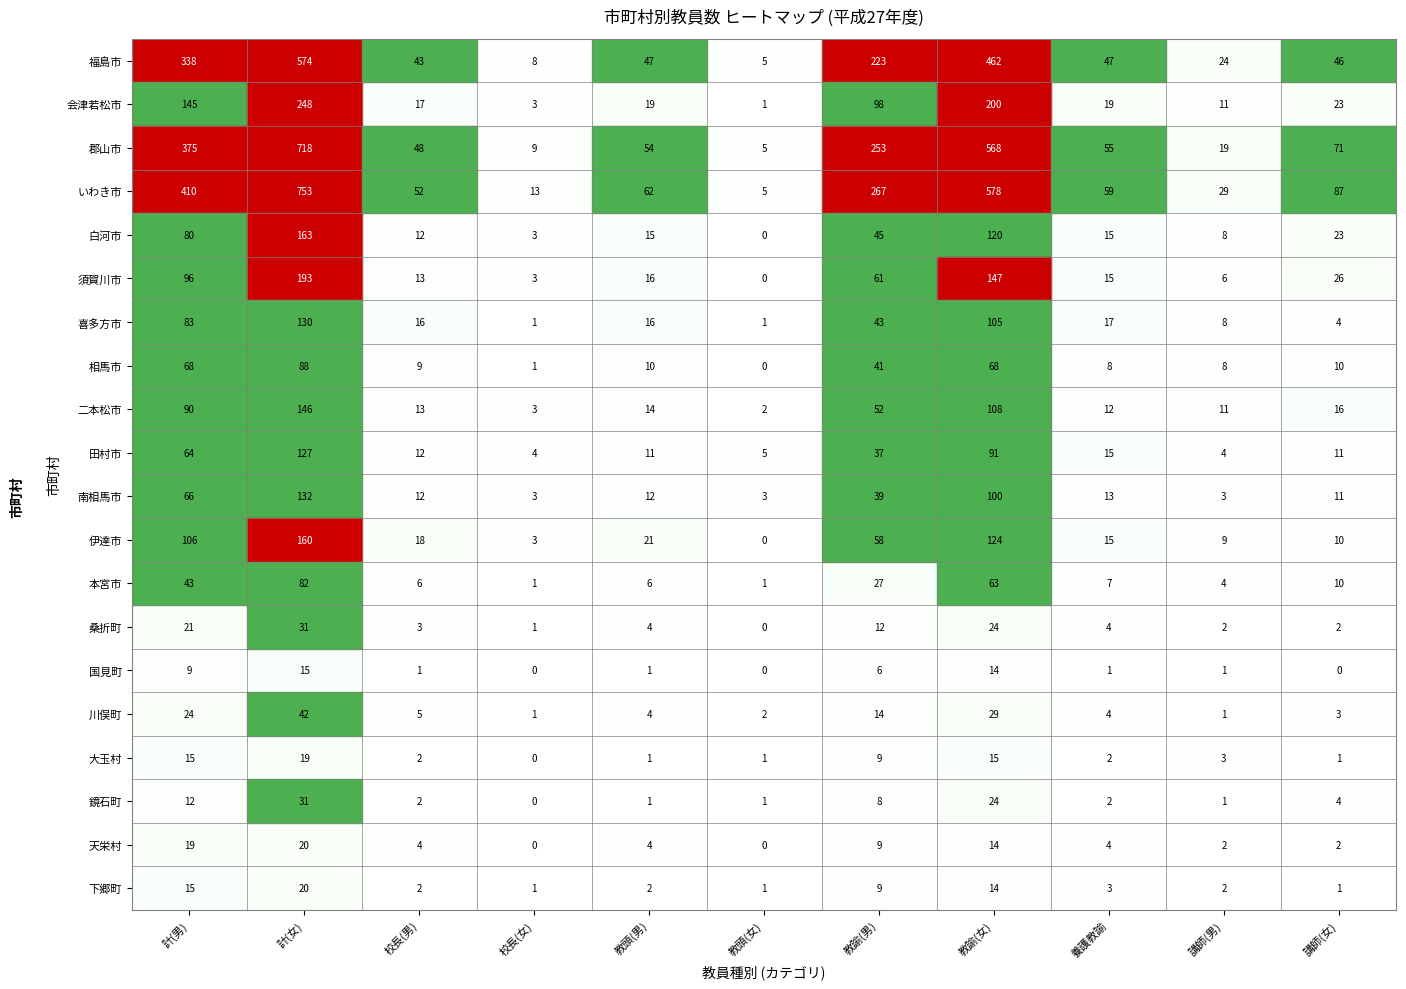

How many distinct data groups are displayed?

20